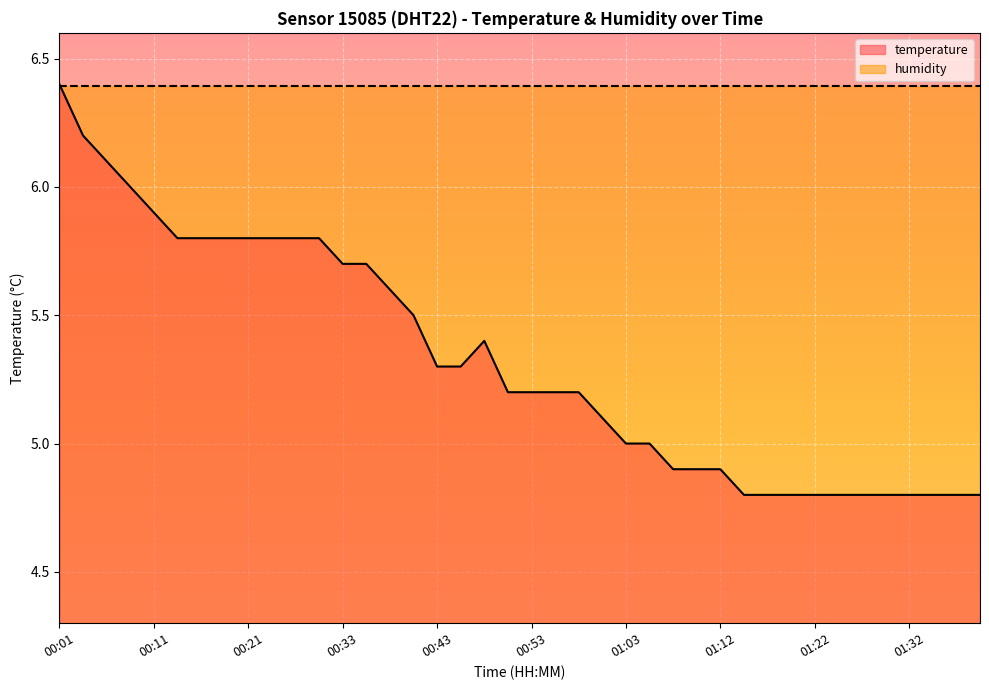

Reading left to right, extract all data points from this chart.

00:01=6.4	00:03=6.2	00:06=6.1	00:08=6.0	00:11=5.9	00:13=5.8	00:16=5.8	00:18=5.8	00:21=5.8	00:23=5.8	00:28=5.8	00:31=5.8	00:33=5.7	00:36=5.7	00:38=5.6	00:41=5.5	00:43=5.3	00:46=5.3	00:48=5.4	00:50=5.2	00:53=5.2	00:55=5.2	00:58=5.2	01:00=5.1	01:03=5.0	01:05=5.0	01:07=4.9	01:10=4.9	01:12=4.9	01:15=4.8	01:17=4.8	01:20=4.8	01:22=4.8	01:25=4.8	01:27=4.8	01:29=4.8	01:32=4.8	01:34=4.8	01:37=4.8	01:39=4.8